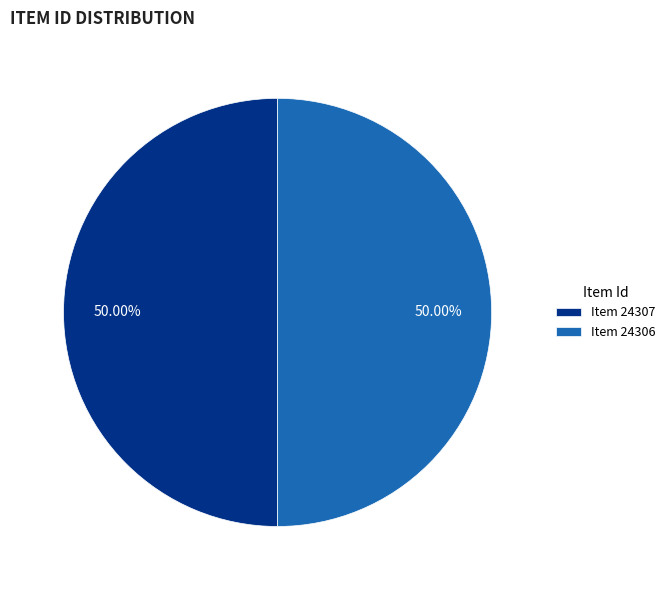

Do Item 24307 and Item 24306 together represent more than half of the pie?

Yes